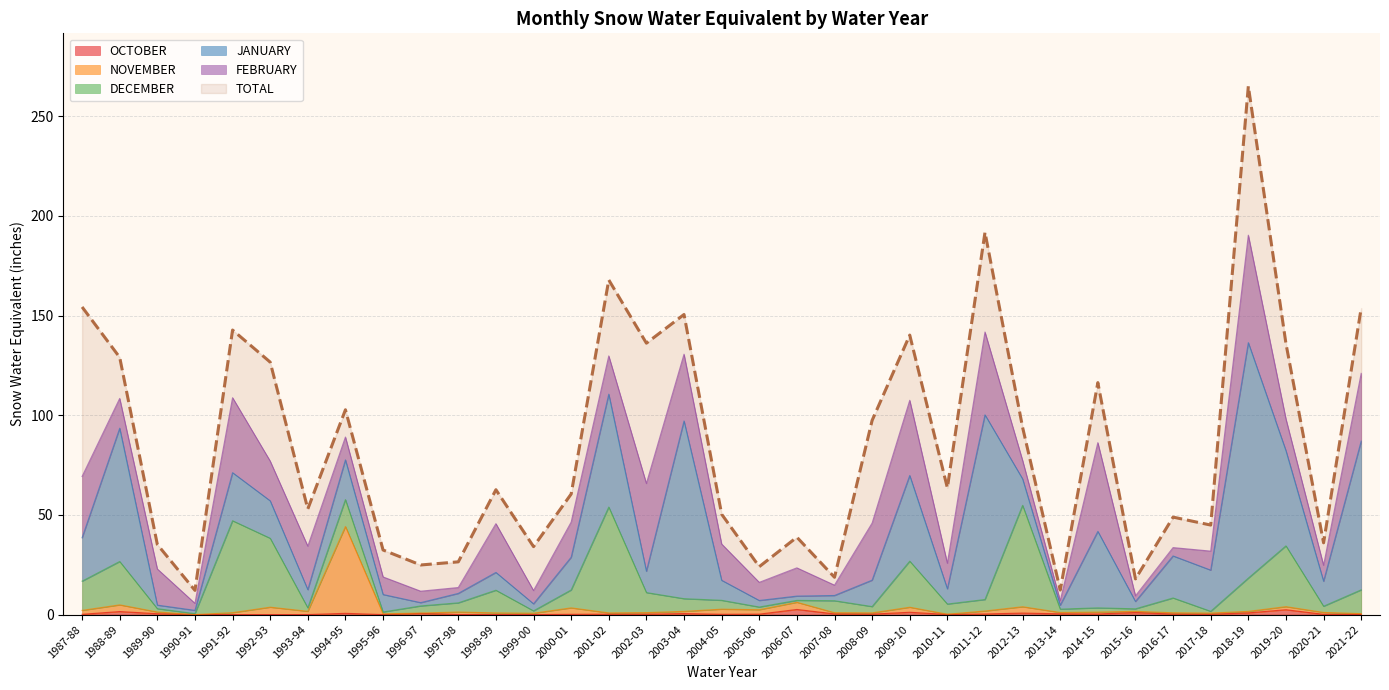

How many interior local valleys does the OCTOBER series have?

7